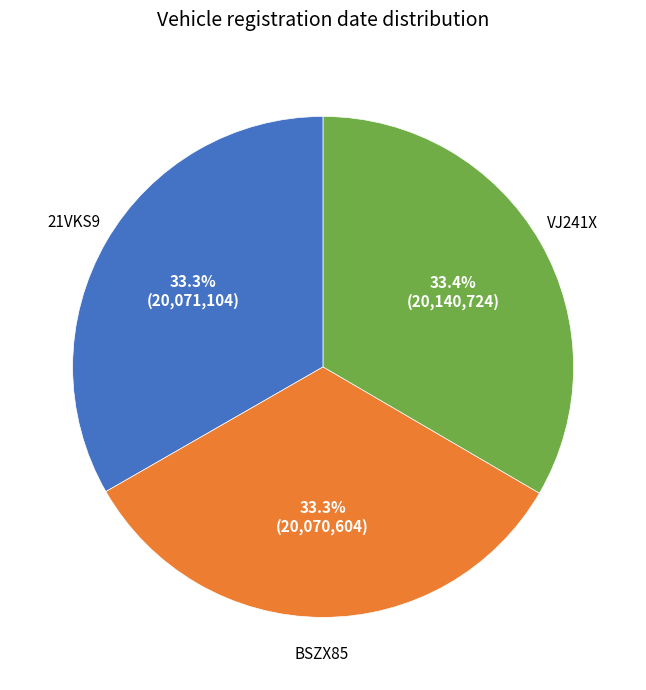

Is there a majority slice in this chart?

No